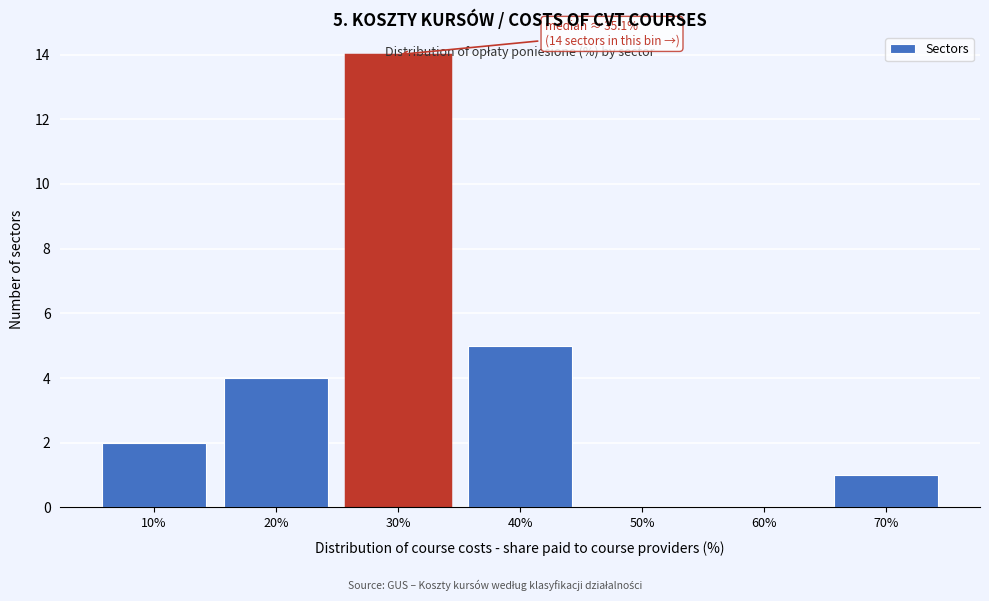

Which category has the highest value across all series?

30%